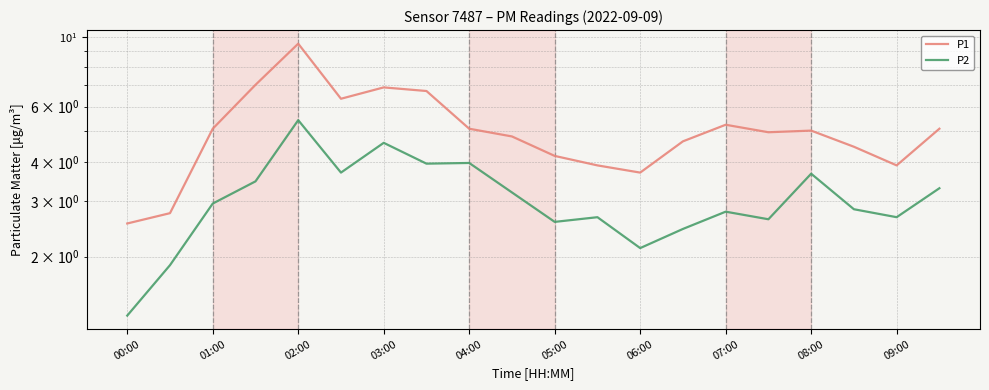

Which label corresponds to the smallest value in the chart?

00:00